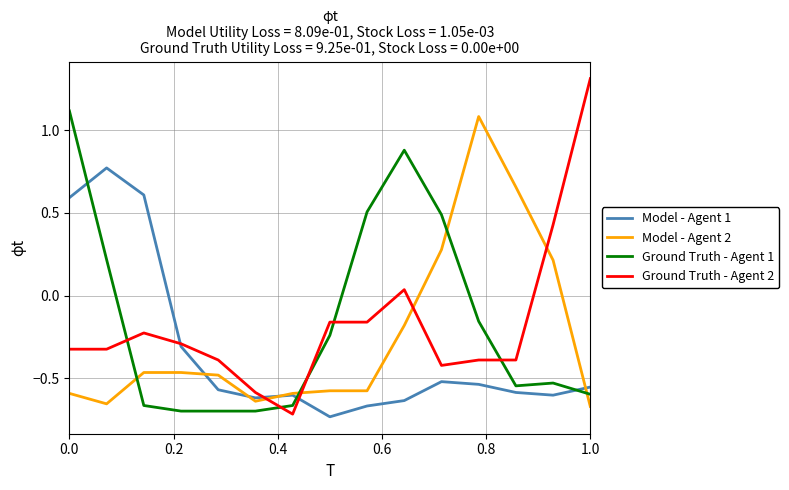

Which series has the largest range (max minus min)?

Ground Truth - Agent 2